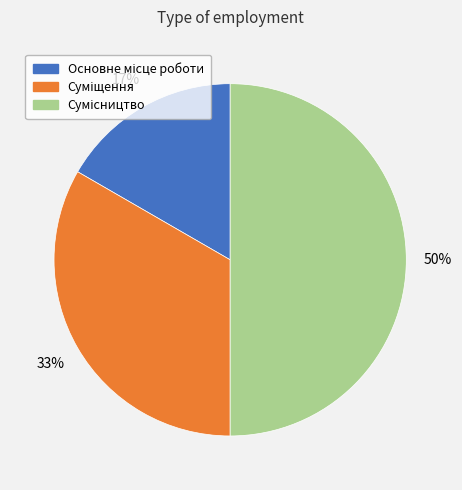

To the nearest percent, what is the average slice percentage?

33%